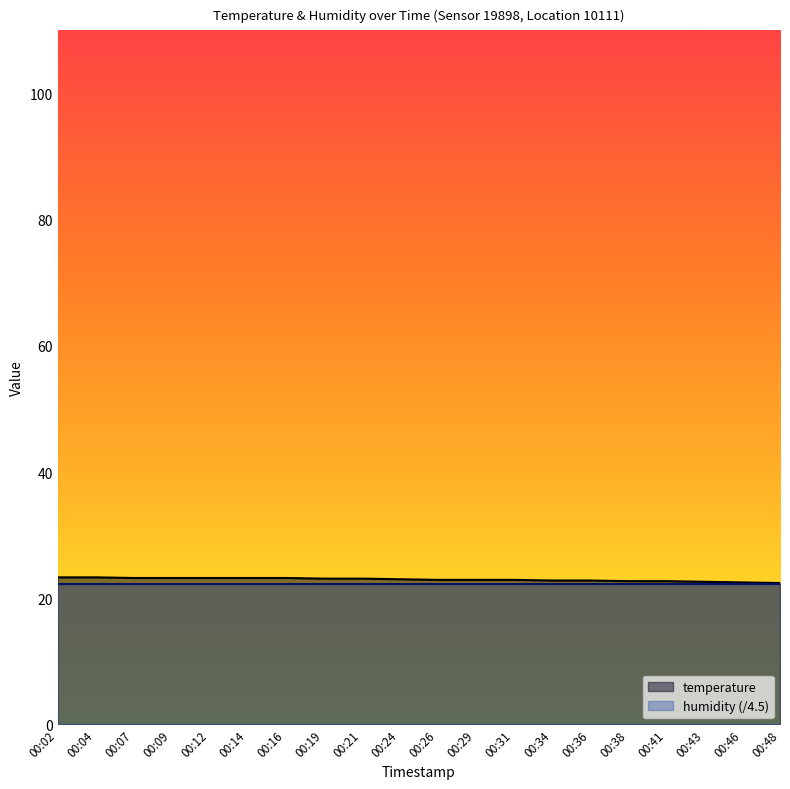

Rank the categories by value from highest to lowest.

00:02, 00:04, 00:07, 00:09, 00:12, 00:14, 00:16, 00:19, 00:21, 00:24, 00:26, 00:29, 00:31, 00:34, 00:36, 00:38, 00:41, 00:43, 00:46, 00:48